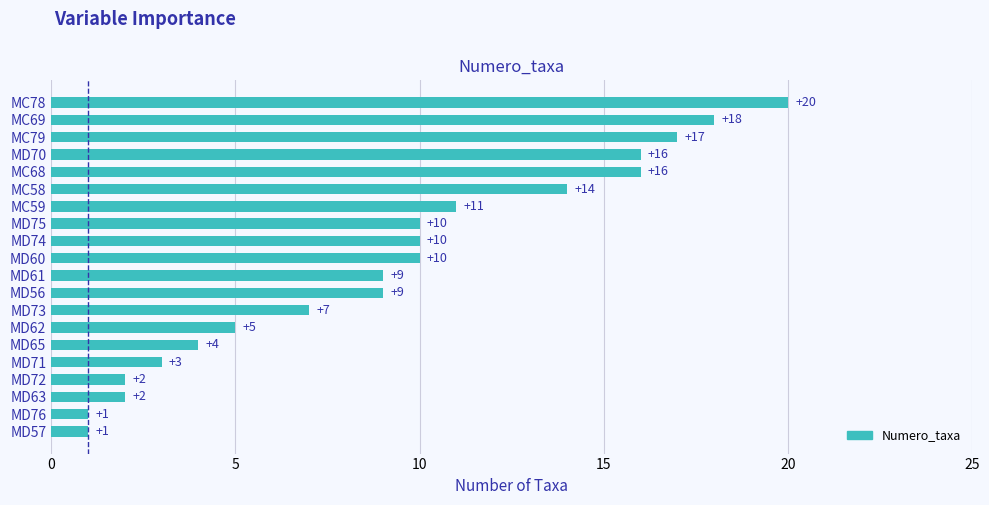

Reading top to bottom, transcribe all the data shown in this chart.

MC78=20	MC69=18	MC79=17	MD70=16	MC68=16	MC58=14	MC59=11	MD75=10	MD74=10	MD60=10	MD61=9	MD56=9	MD73=7	MD62=5	MD65=4	MD71=3	MD72=2	MD63=2	MD76=1	MD57=1